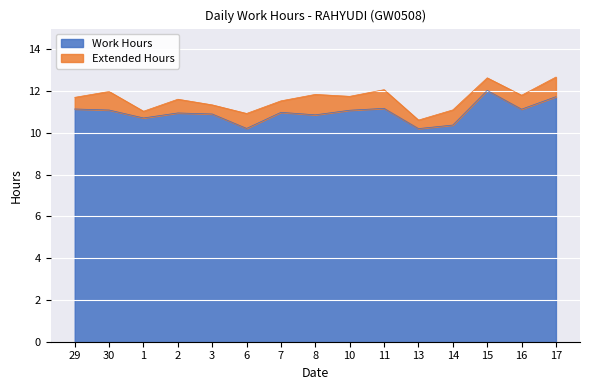

Between 17 and 29, which is larger?

17